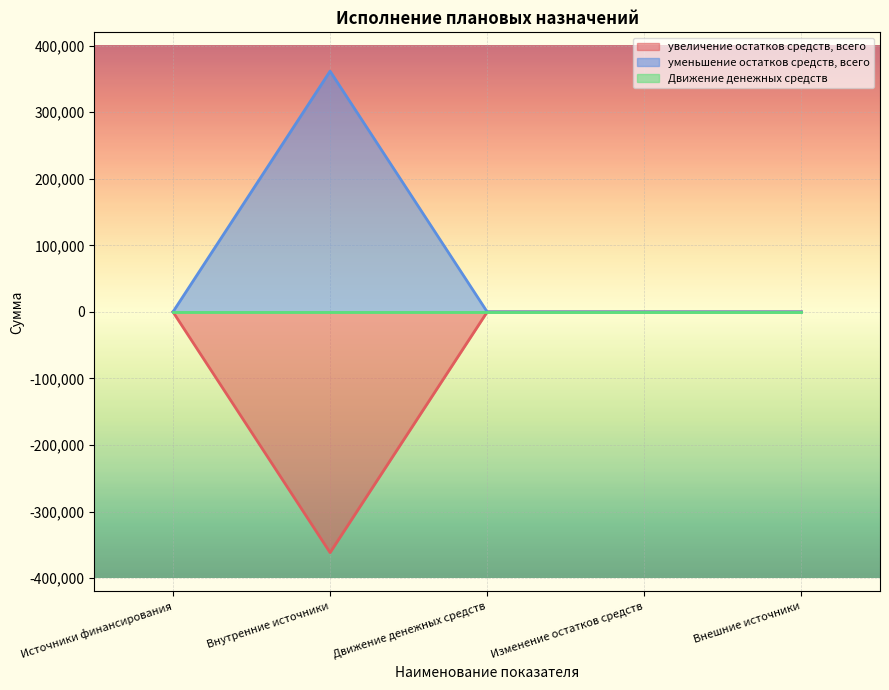

What is the difference between the увеличение остатков средств, всего values at Источники финансирования and Внутренние источники?

361639.9